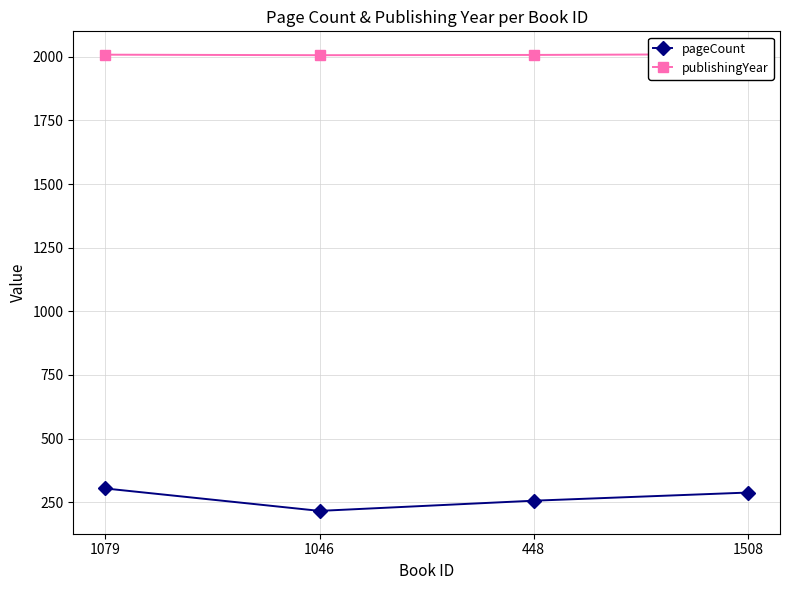

Is it true that pageCount equals 129 at 1508?

False